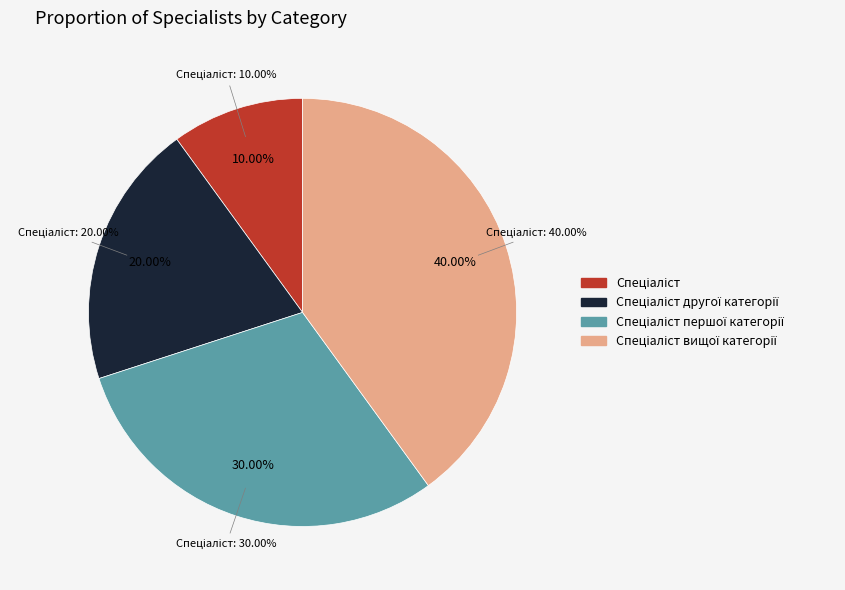

Is it true that Спеціаліст другої категорії is 9% of the pie?

False